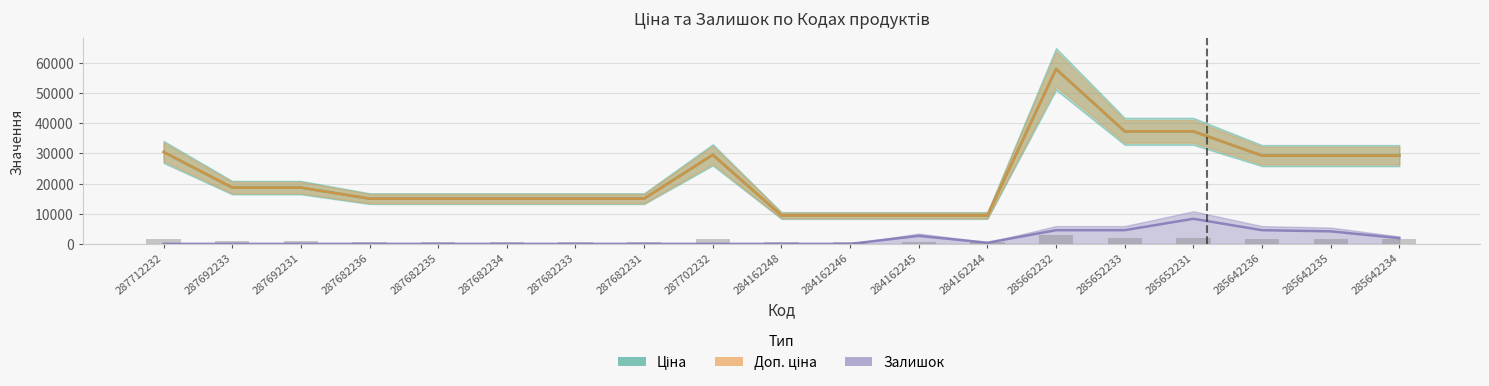

What is the label of the 8th bar from the left?

287682231